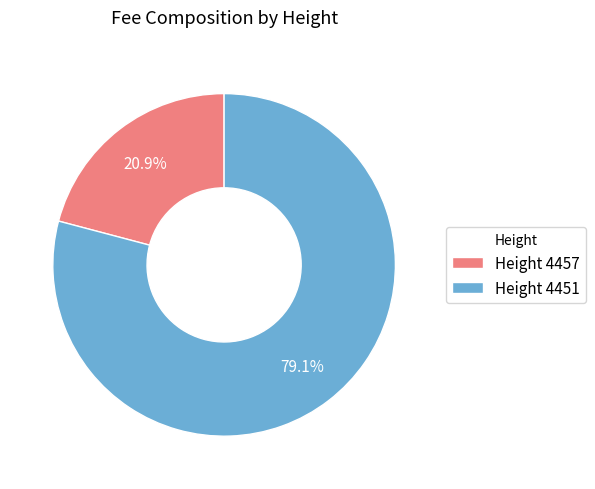

Does any single category account for the majority?

Yes